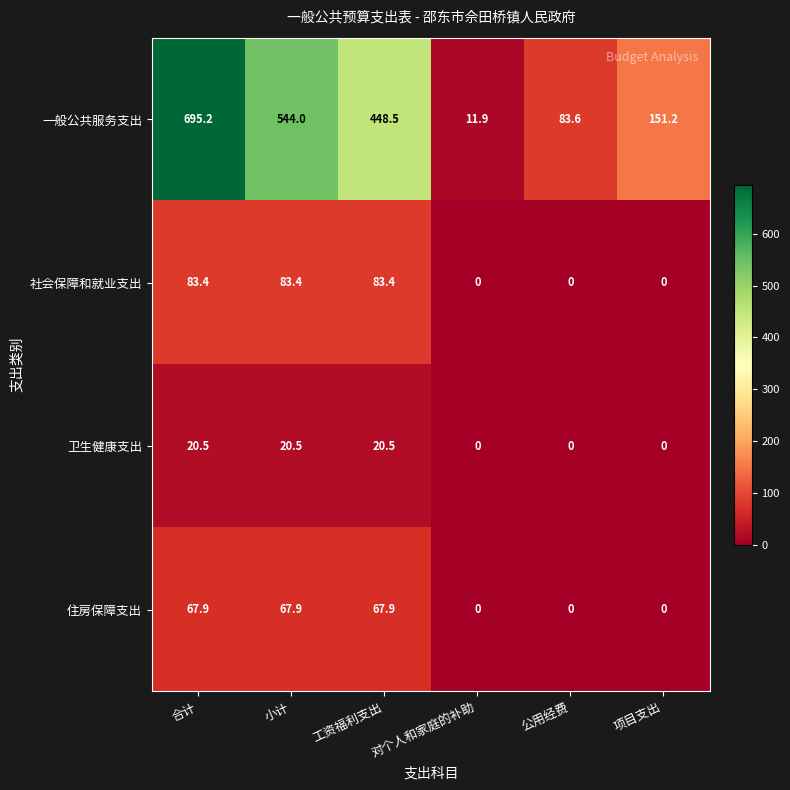

Rank the series at 合计 from lowest to highest value.

卫生健康支出, 住房保障支出, 社会保障和就业支出, 一般公共服务支出